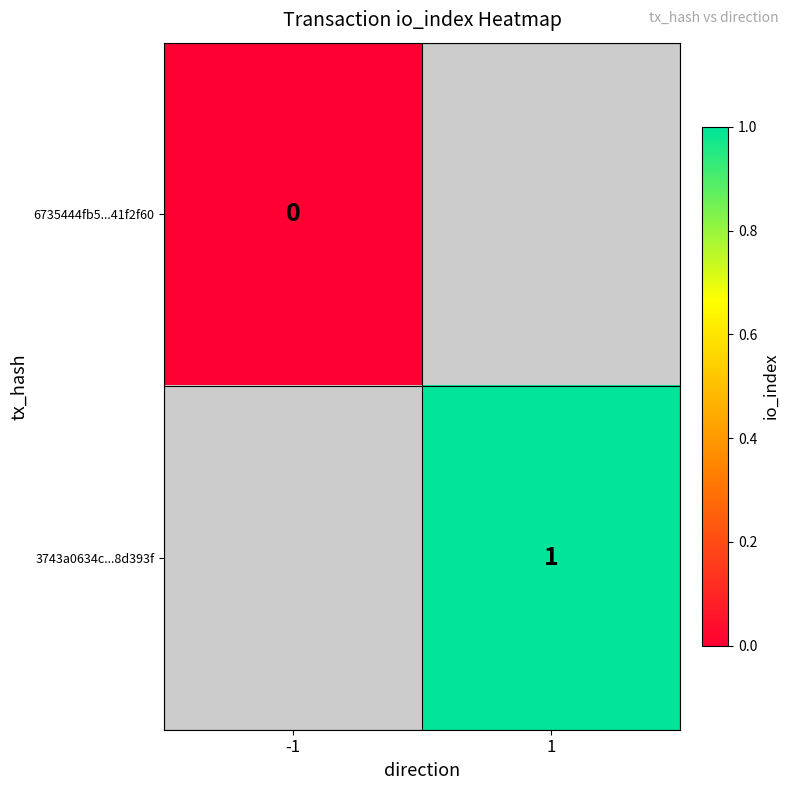

The value of 3743a0634c...8d393f at 1 is 1. True or false?

True